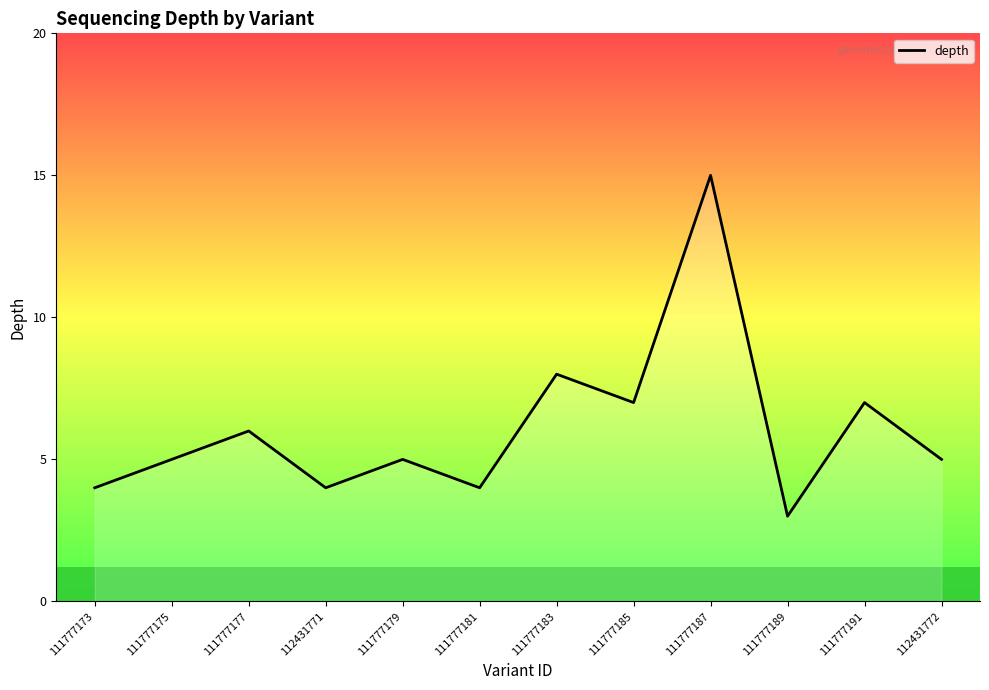

Reading left to right, transcribe all the data shown in this chart.

111777173=4	111777175=5	111777177=6	112431771=4	111777179=5	111777181=4	111777183=8	111777185=7	111777187=15	111777189=3	111777191=7	112431772=5